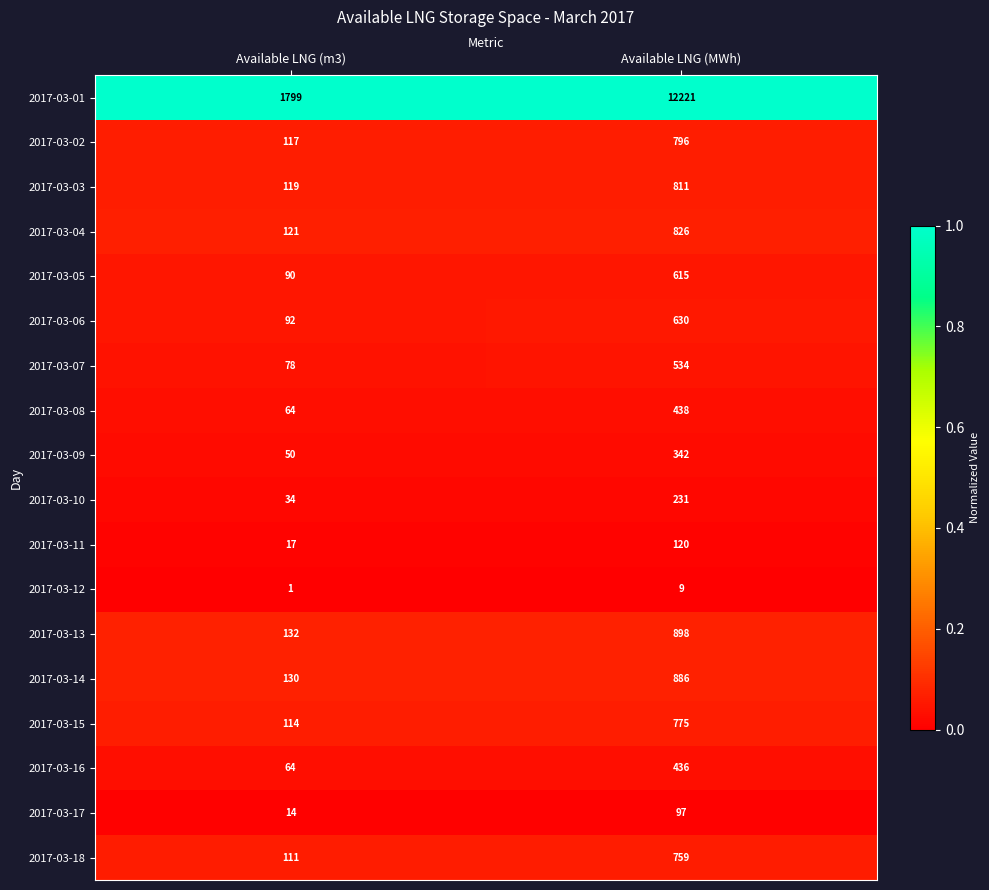

What is the difference between the highest and lowest values at Available LNG (MWh)?

12212